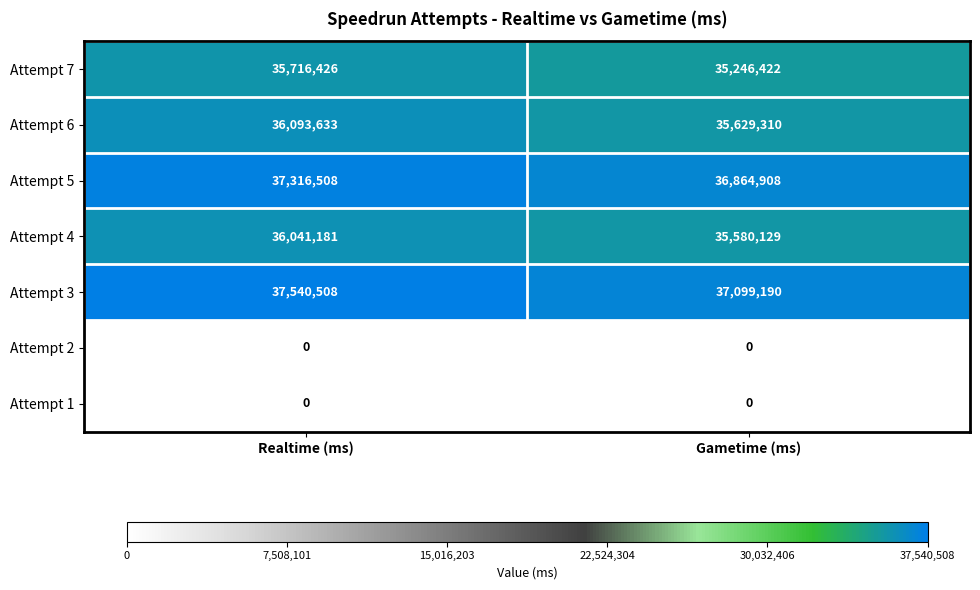

Which label corresponds to the largest value in the chart?

Realtime (ms)